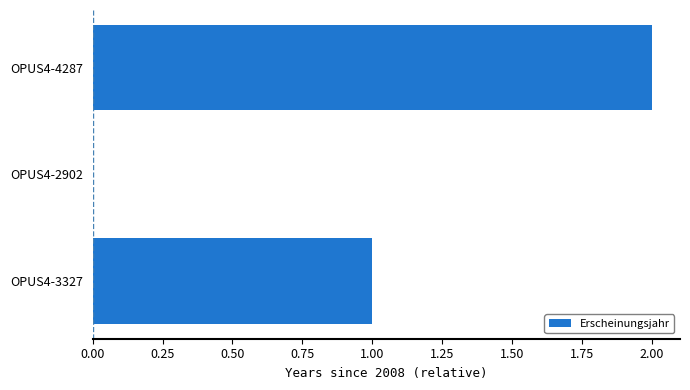

What is the sum of all values?

3